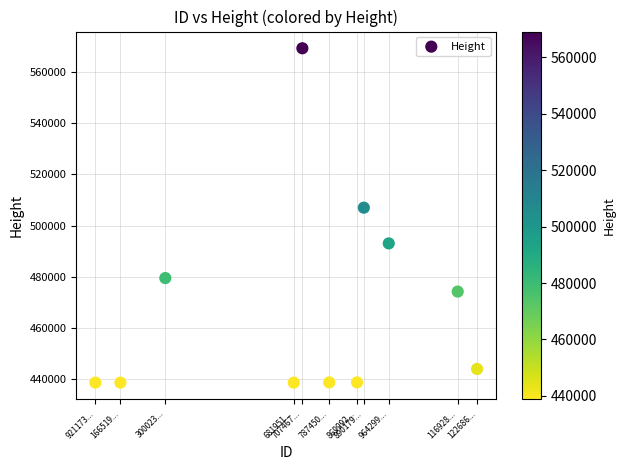

What is the range of Y values (max minus min)?

130355